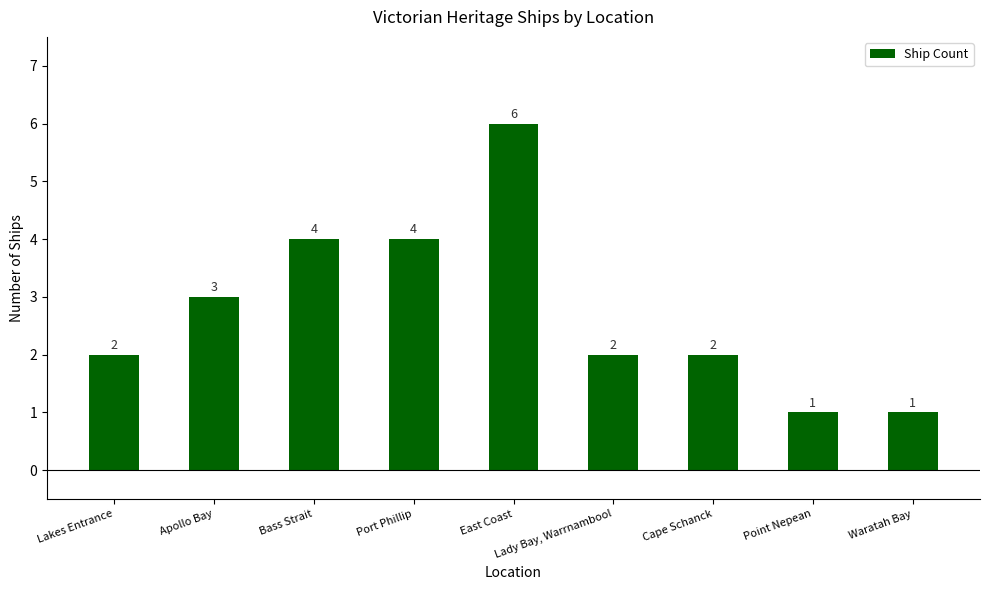

The chart shows a value of 4 at Bass Strait. True or false?

True